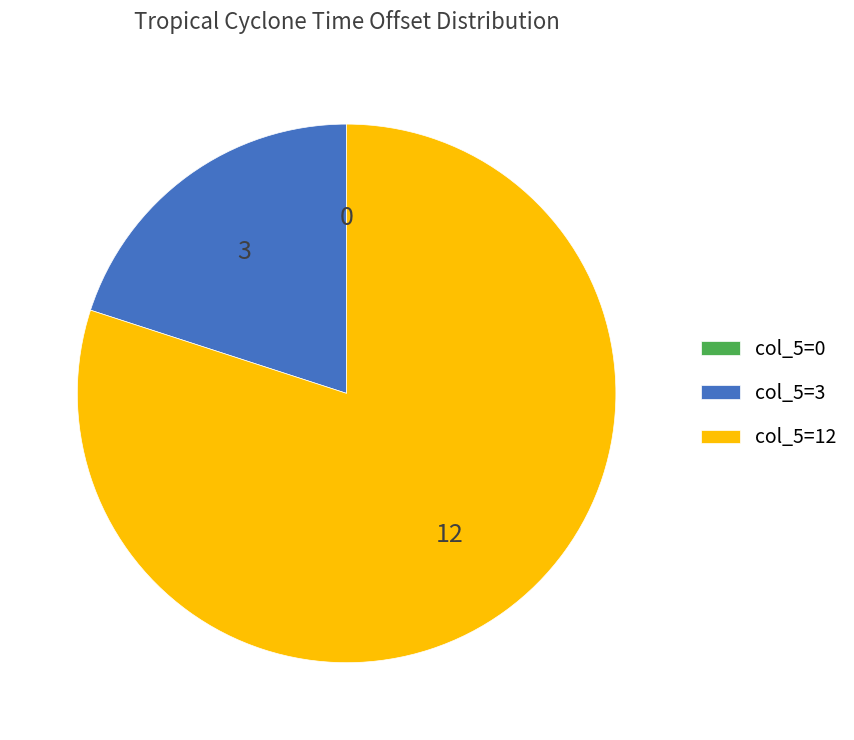

True or false: col_5=3 accounts for 20% of the total.

True